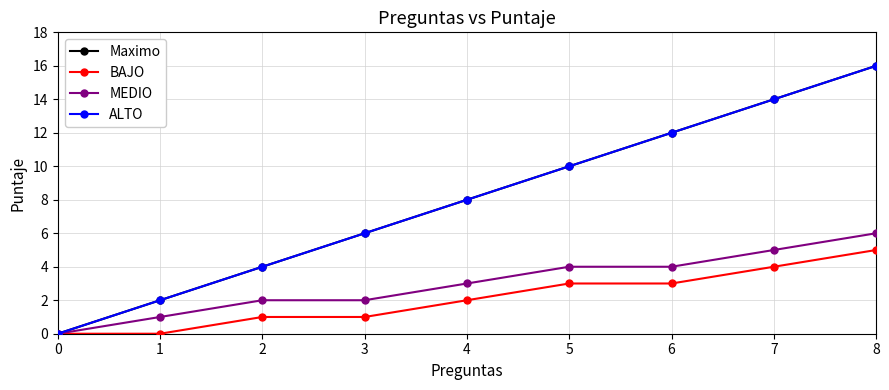

Which series has the largest total across all categories?

Maximo